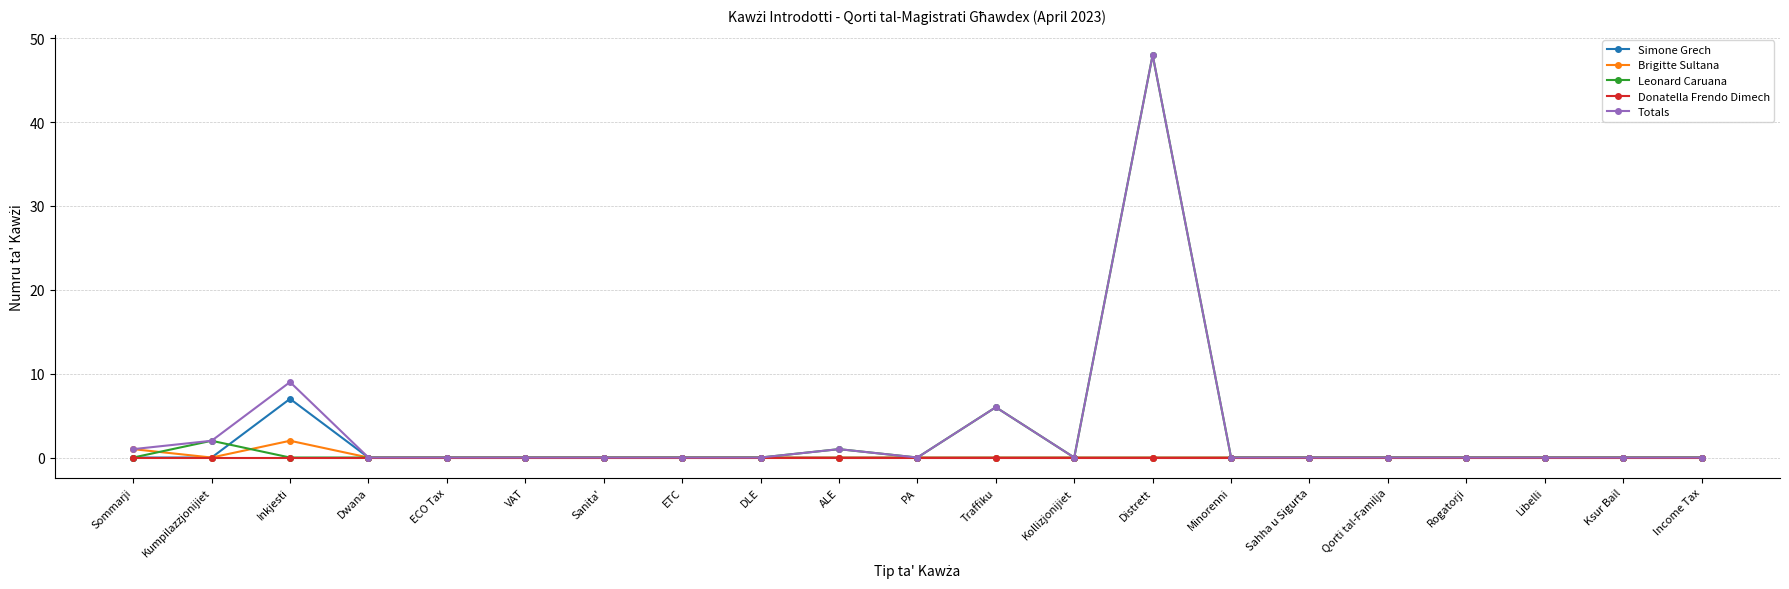

Reading left to right, list all the values displayed in this chart.

Simone Grech: 0	0	7	0	0	0	0	0	0	0	0	0	0	0	0	0	0	0	0	0	0
Brigitte Sultana: 1	0	2	0	0	0	0	0	0	0	0	0	0	0	0	0	0	0	0	0	0
Leonard Caruana: 0	2	0	0	0	0	0	0	0	1	0	6	0	48	0	0	0	0	0	0	0
Donatella Frendo Dimech: 0	0	0	0	0	0	0	0	0	0	0	0	0	0	0	0	0	0	0	0	0
Totals: 1	2	9	0	0	0	0	0	0	1	0	6	0	48	0	0	0	0	0	0	0